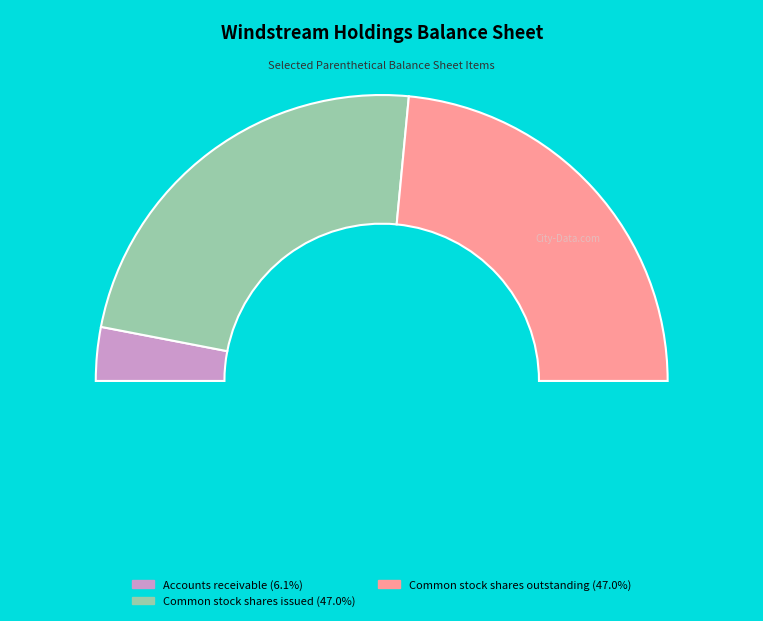

What is the ratio of the value at Common stock shares outstanding to the value at Accounts receivable?

7.8